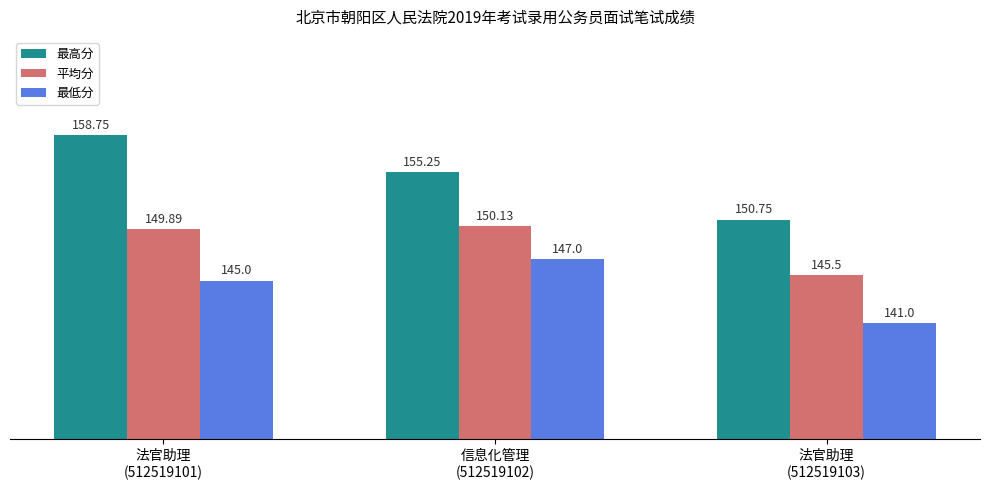

Which category has the lowest value in the 平均分 series?

法官助理
(512519103)